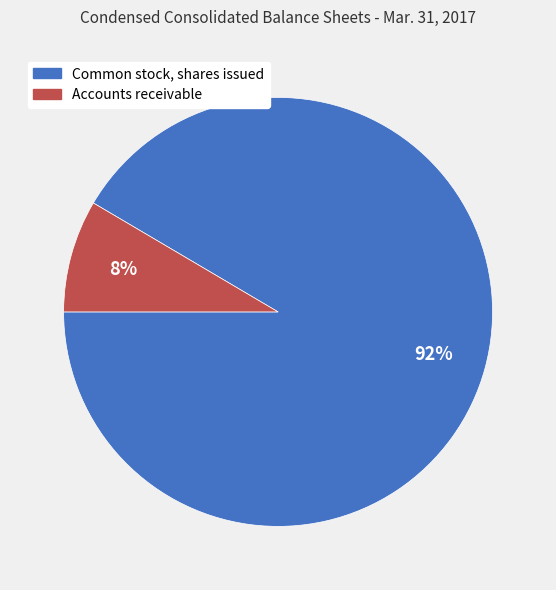

To the nearest percent, what percentage of the pie is Accounts receivable?

8%